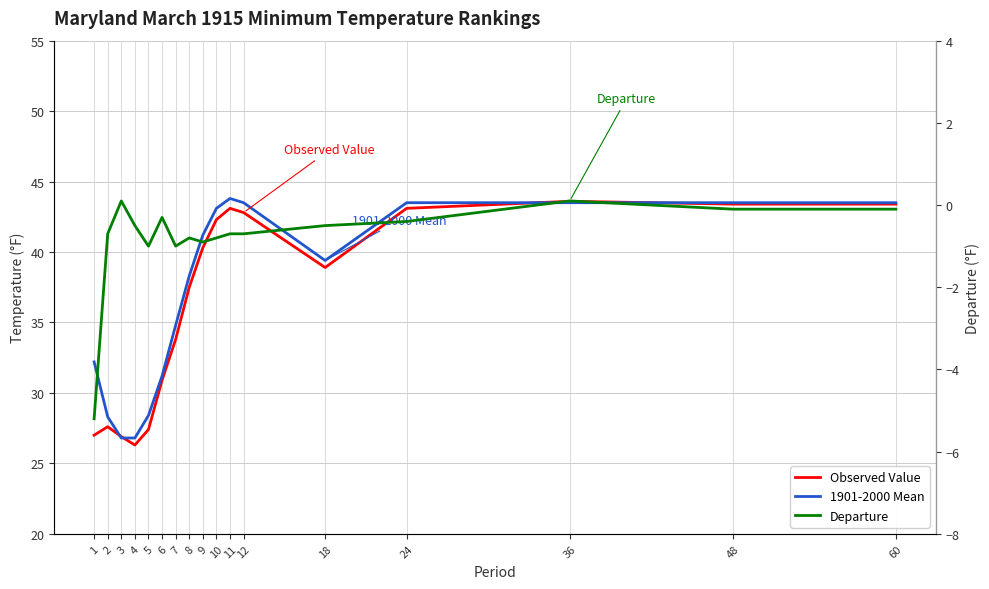

Which series has the largest total across all categories?

1901-2000 Mean